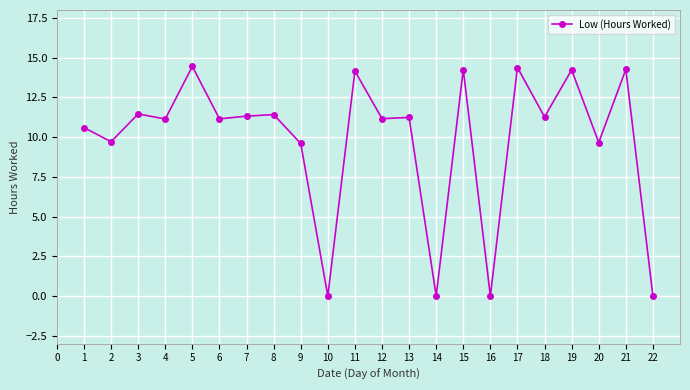

Where does the data first go above 11?

3